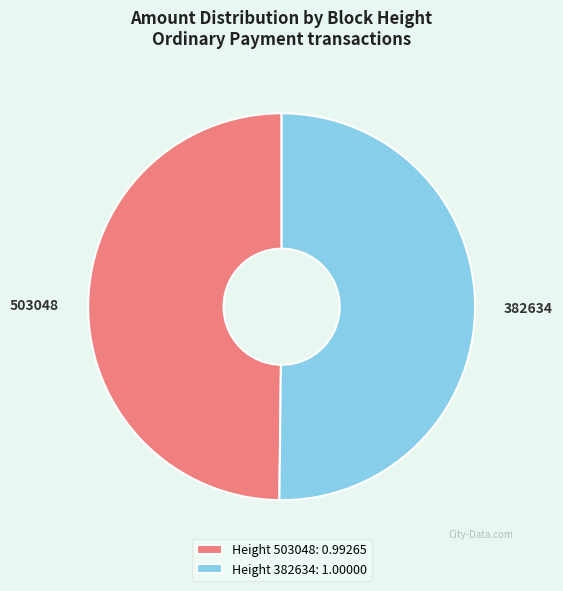

The Height 382634: 1.00000 slice represents 50% of the pie. True or false?

True